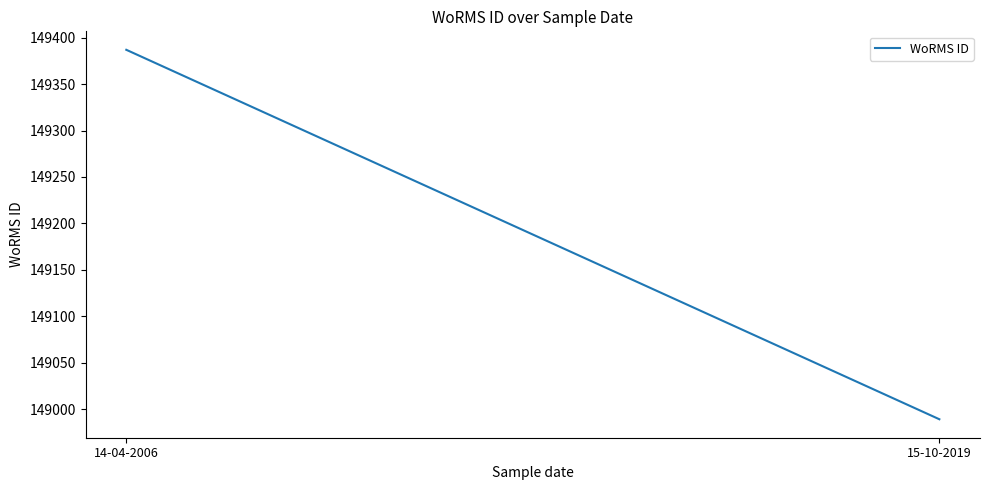

Reading right to left, extract all data points from this chart.

149387	148989